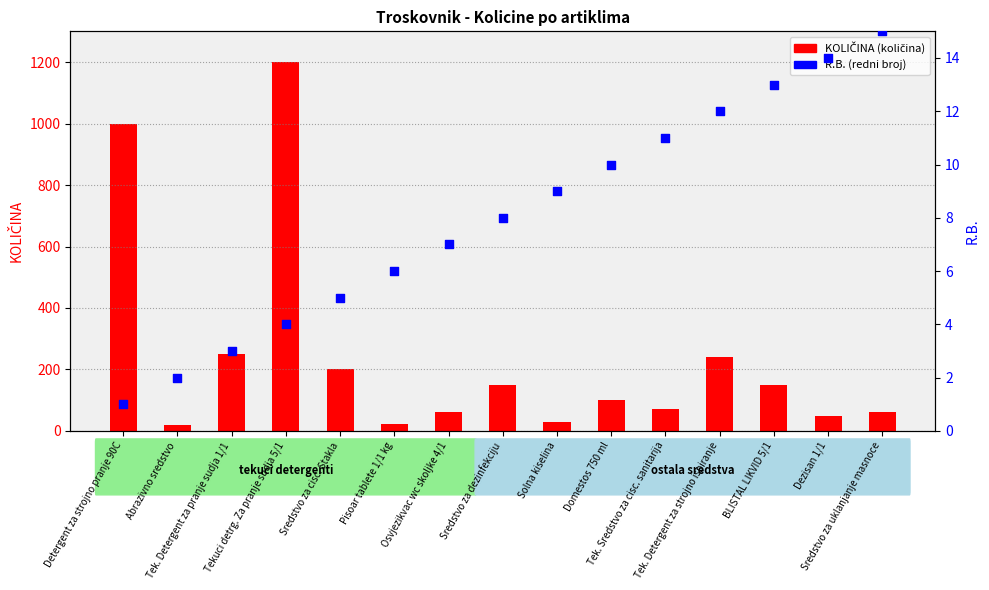

What are all the series names shown in the legend?

KOLIČINA (količina), R.B. (redni broj)